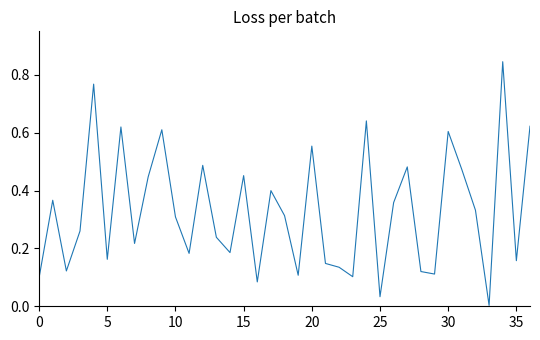

Where is the data nearest to the value 0?

33